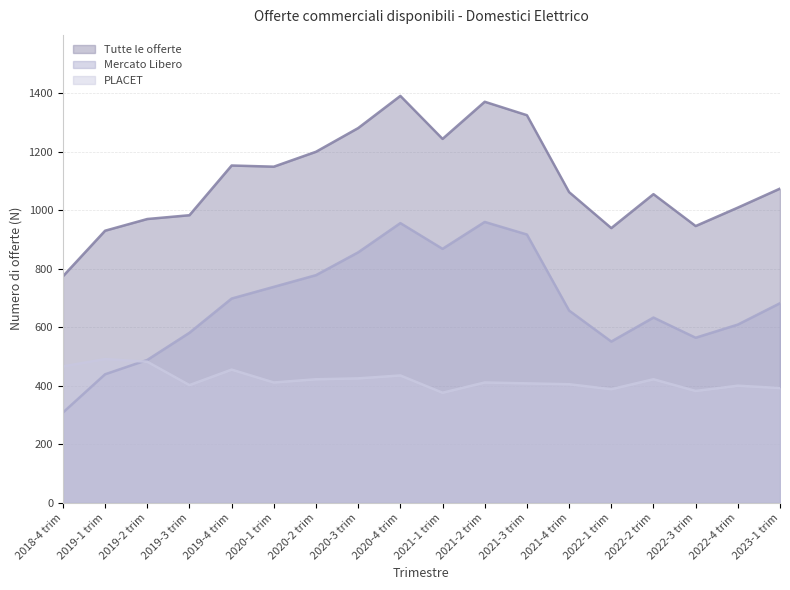

True or false: PLACET has a value of 455 at 2019-4 trim.

True